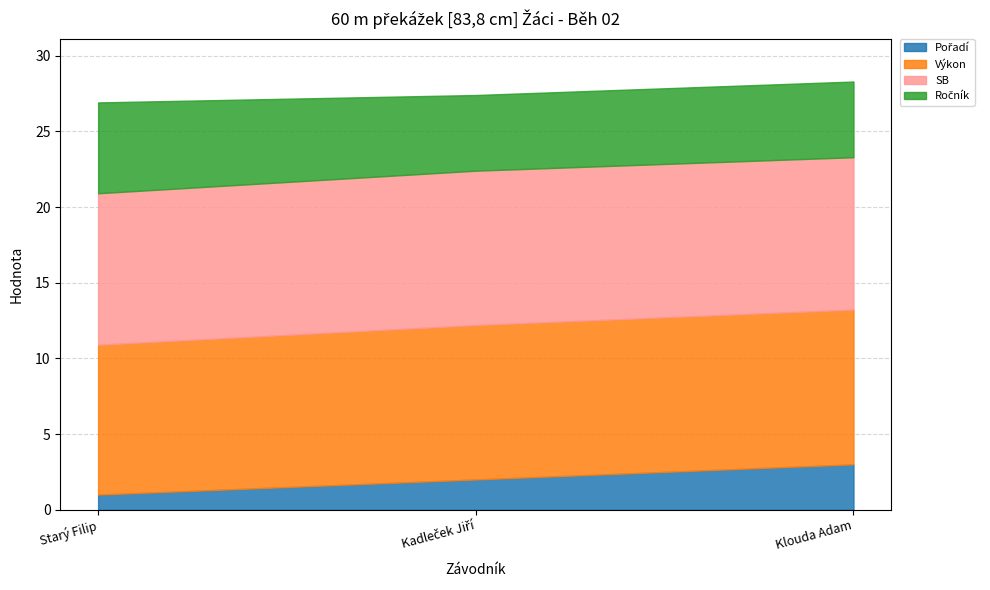

How many Ročník values are between 5 and 6?

3